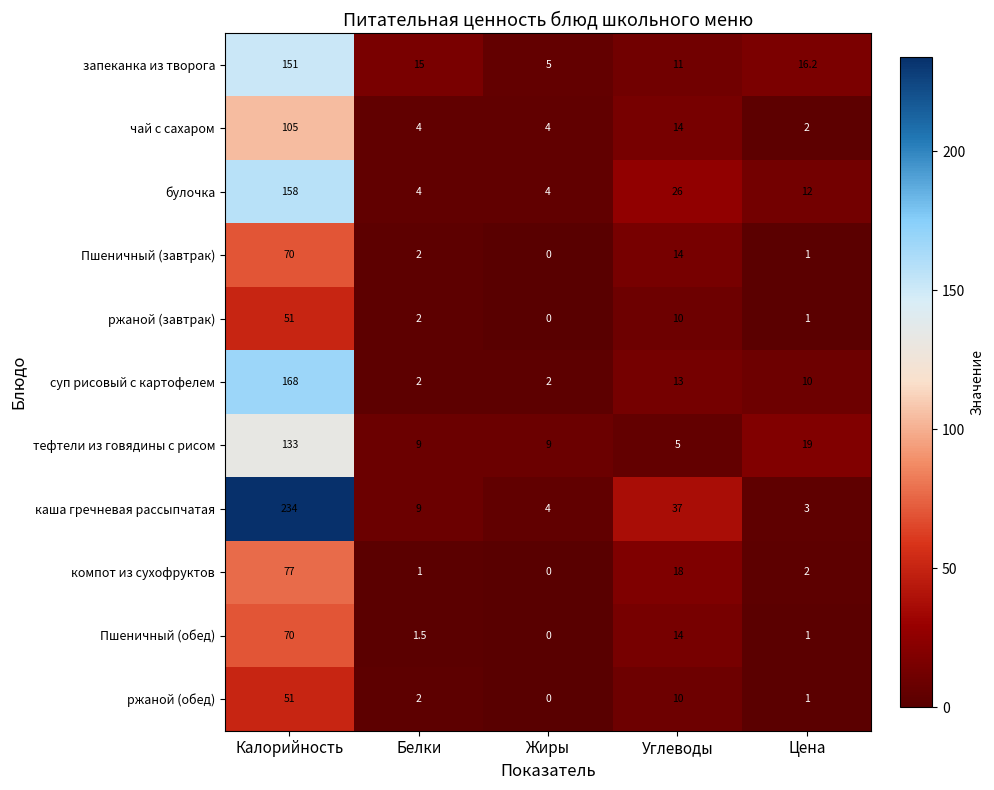

The запеканка из творога series shows 16.2 at Цена. True or false?

True